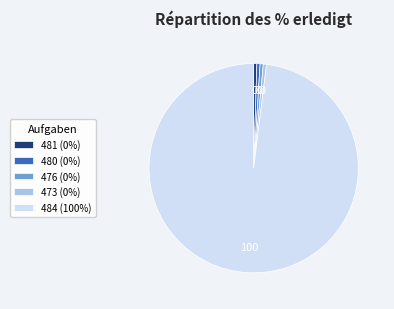

Is it true that 481 (0%) is 0% of the pie?

True